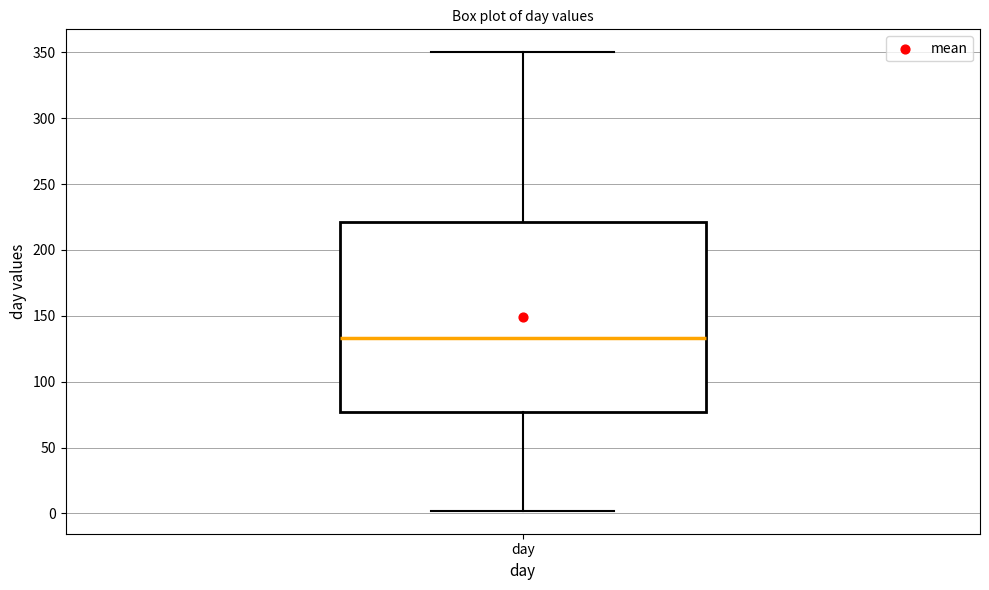

Transcribe this box plot: give where the median line is, the range the box spans, and where the two whiskers end, as read against the y-axis. The values are not printed on the chart, so give them approximately, as read against the axis.

median 135, box 75 to 220, whiskers 0 to 350